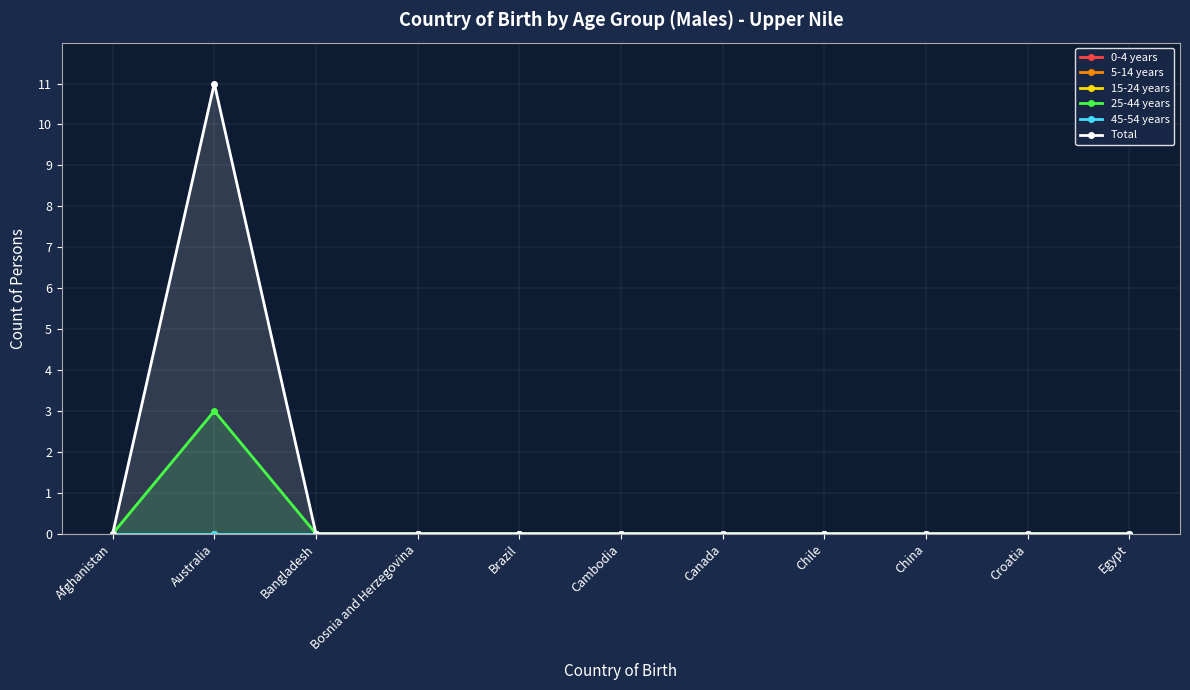

Reading right to left, list all the values displayed in this chart.

0-4 years: 0	0	0	0	0	0	0	0	0	0	0
5-14 years: 0	0	0	0	0	0	0	0	0	0	0
15-24 years: 0	0	0	0	0	0	0	0	0	0	0
25-44 years: 0	0	0	0	0	0	0	0	0	3	0
45-54 years: 0	0	0	0	0	0	0	0	0	0	0
Total: 0	0	0	0	0	0	0	0	0	11	0